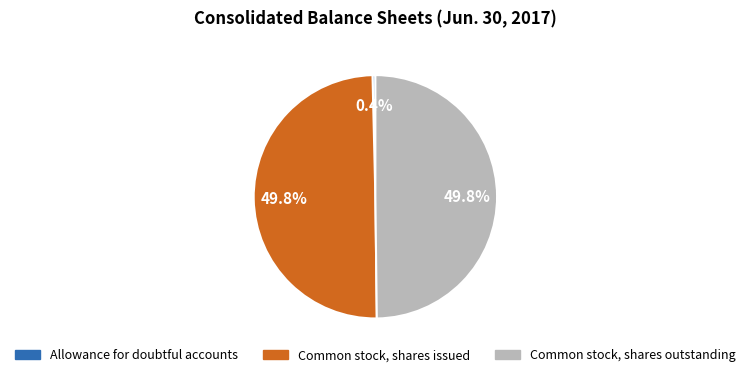

What portion of the pie excludes Common stock, shares outstanding?

50.2%